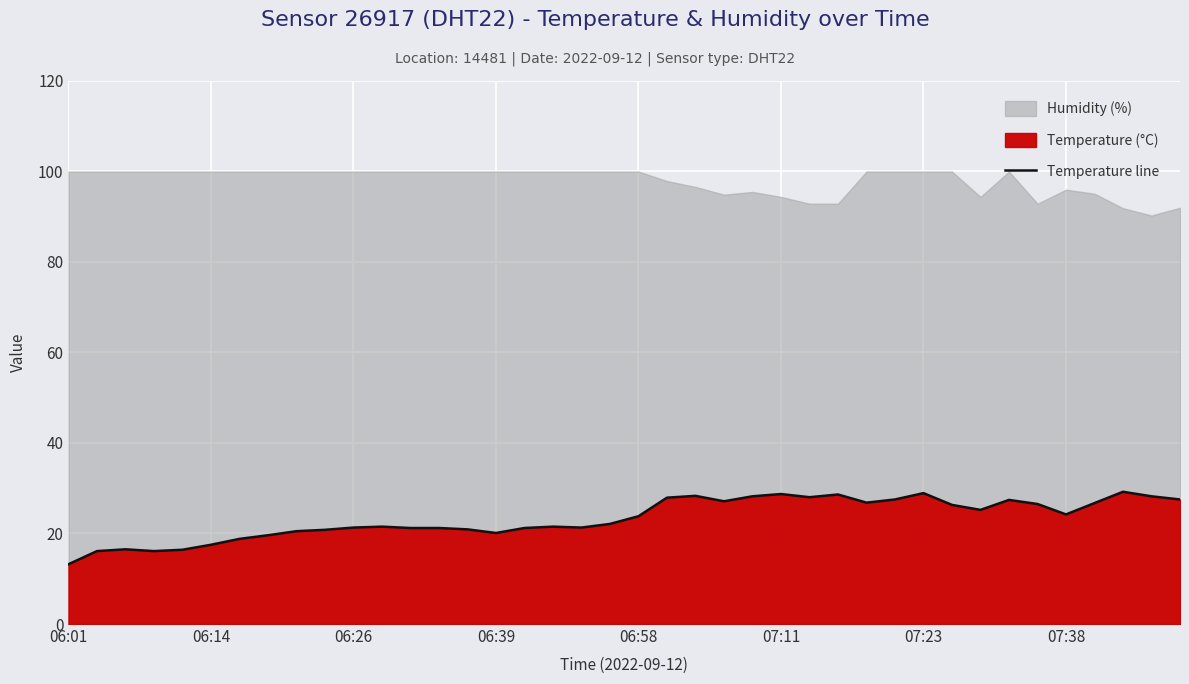

What is the change in value from 19 to 26?

+5.9